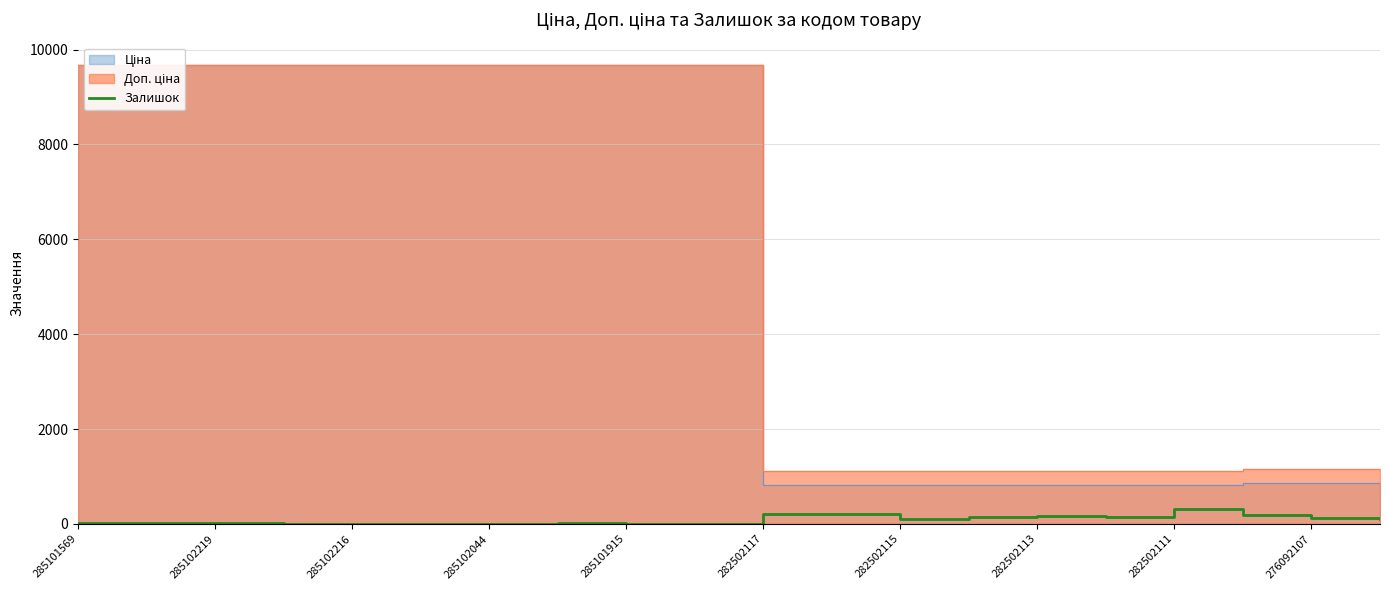

The Залишок series shows 0 at 285101915. True or false?

True